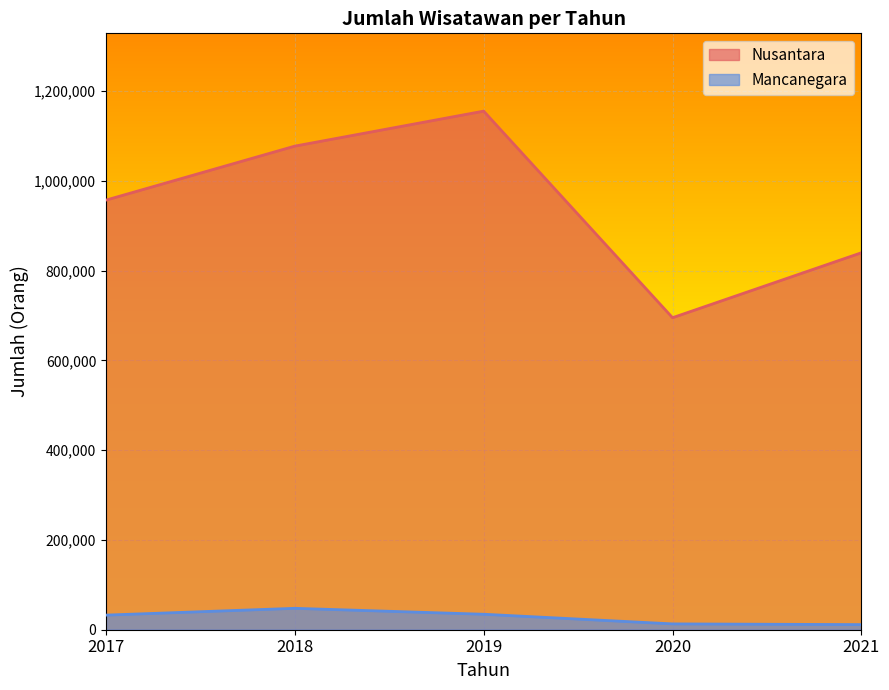

At which label is Nusantara closest to 925179?

2017